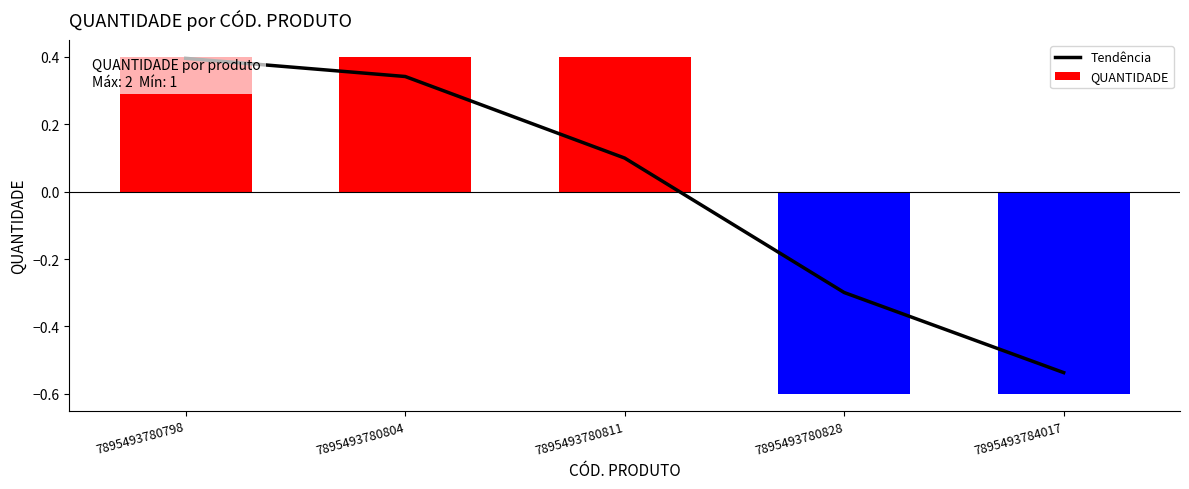

How many values are between 0 and 1?

3